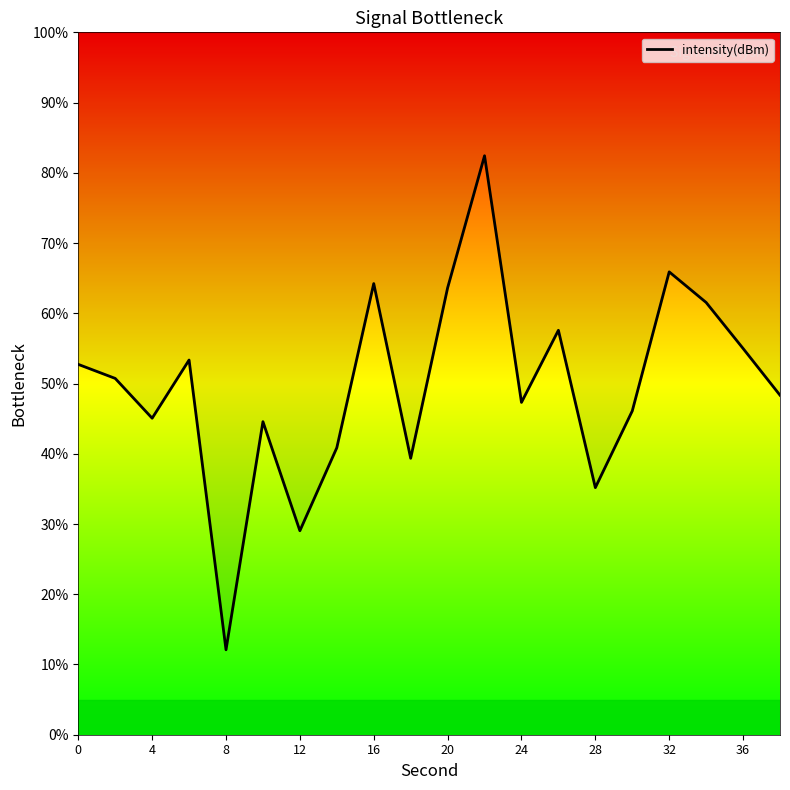

How many interior local peaks (higher than both neighbors) does the data have?

6